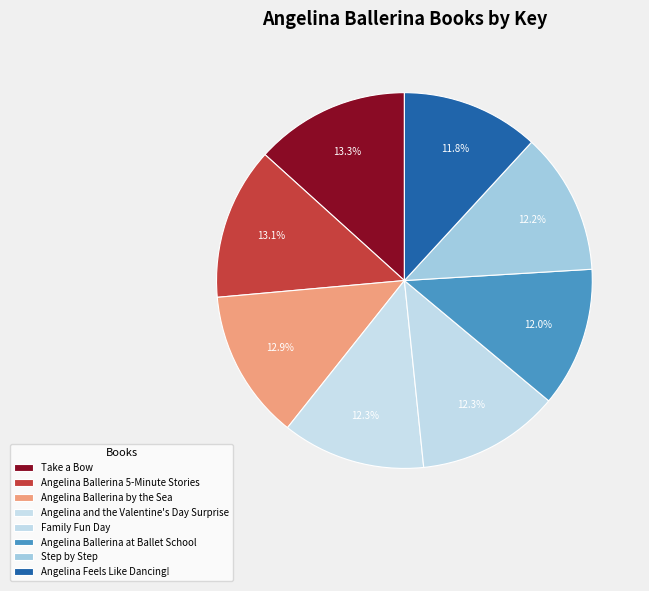

What is the smallest slice in the pie chart?

Angelina Feels Like Dancing!